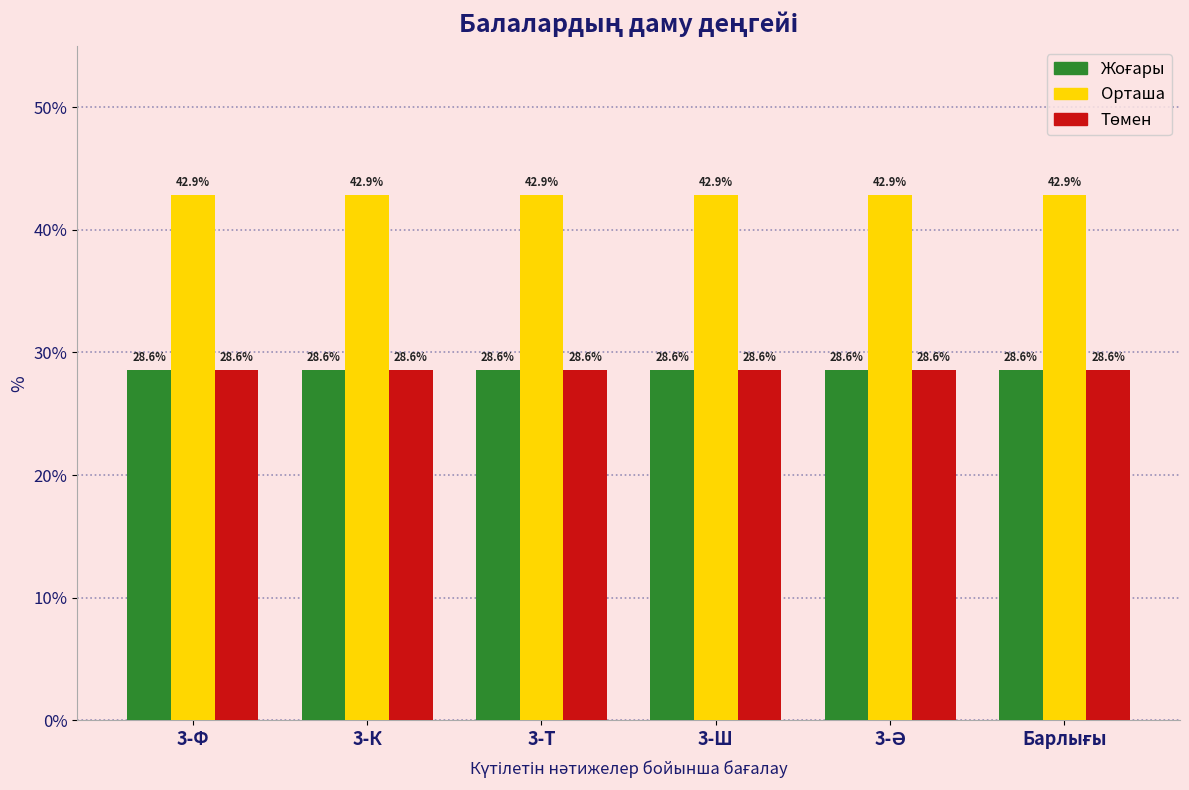

What is the greatest value displayed?

42.9